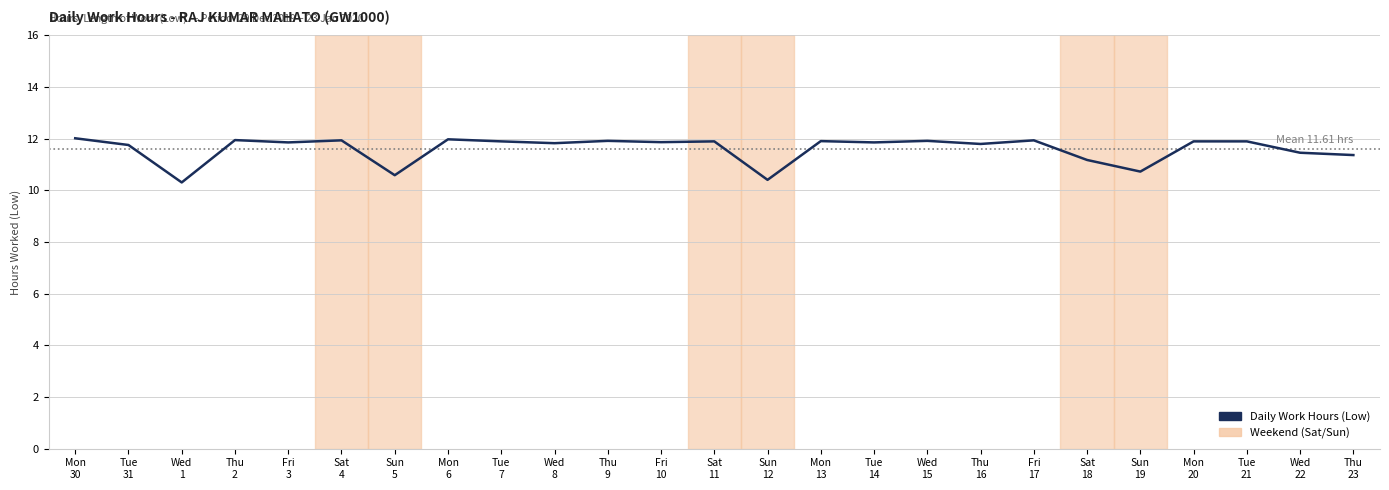

What is the maximum value shown in the chart?

12.0